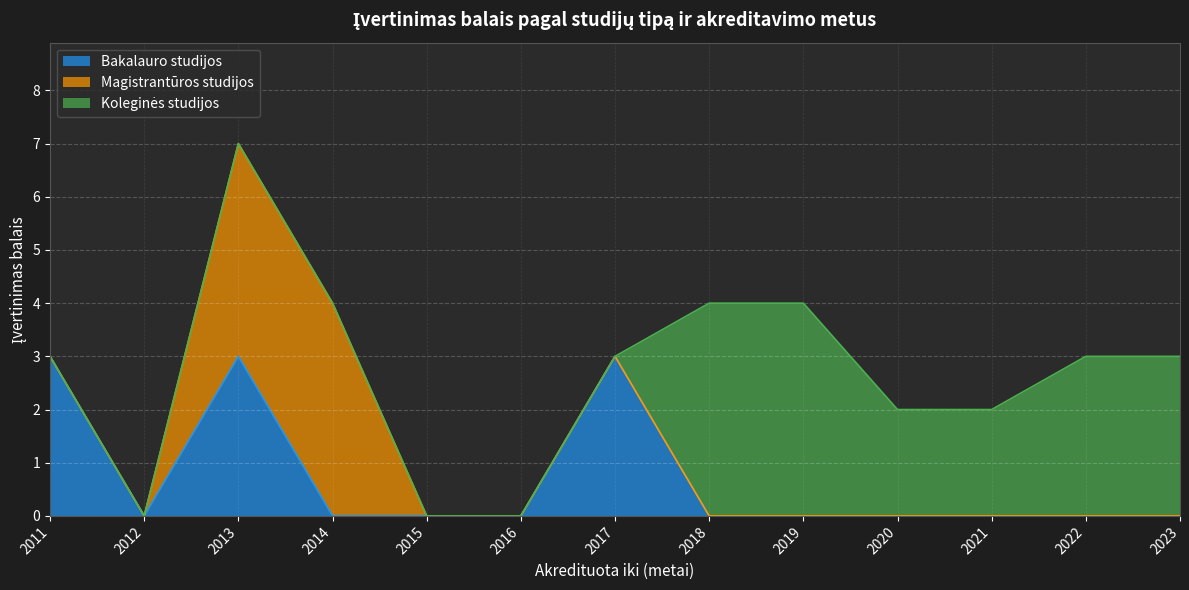

Reading left to right, what are all the values shown in this chart?

Bakalauro studijos: 3	0	3	0	0	0	3	0	0	0	0	0	0
Magistrantūros studijos: 0	0	4	4	0	0	0	0	0	0	0	0	0
Koleginės studijos: 0	0	0	0	0	0	0	4	4	2	2	3	3